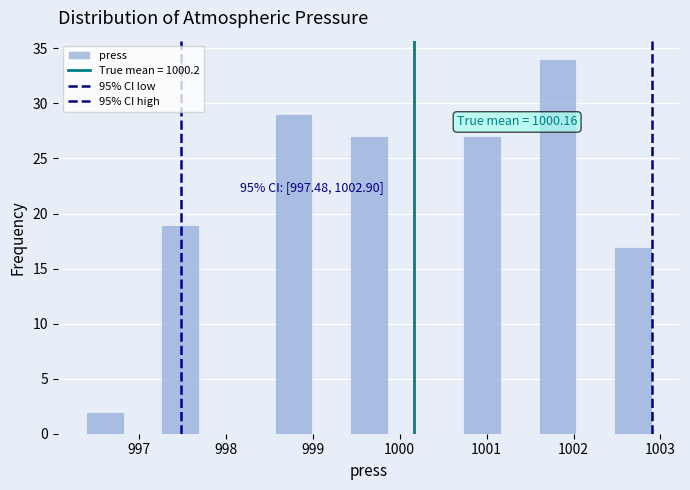

Which range on the x-axis has the tallest bar?

1001.6 to 1002.0